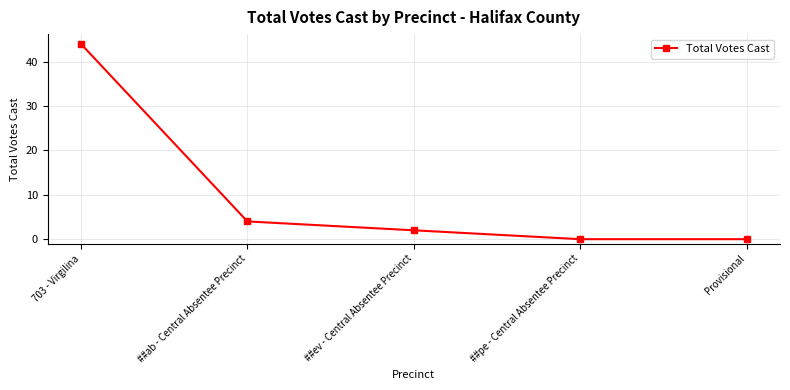

Reading left to right, what are all the values shown in this chart?

44	4	2	0	0